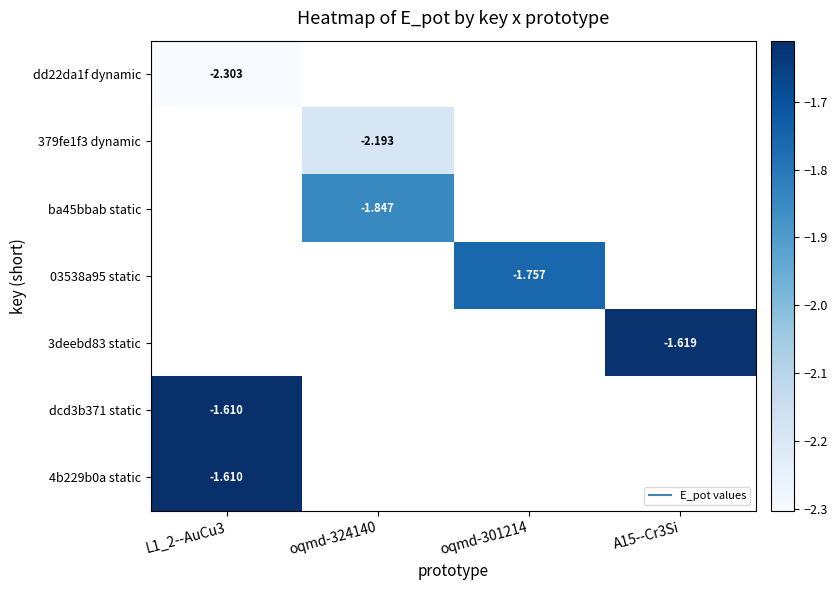

List the series in order of their overall mean, lowest first.

dd22da1f dynamic, 379fe1f3 dynamic, ba45bbab static, 03538a95 static, 3deebd83 static, dcd3b371 static, 4b229b0a static